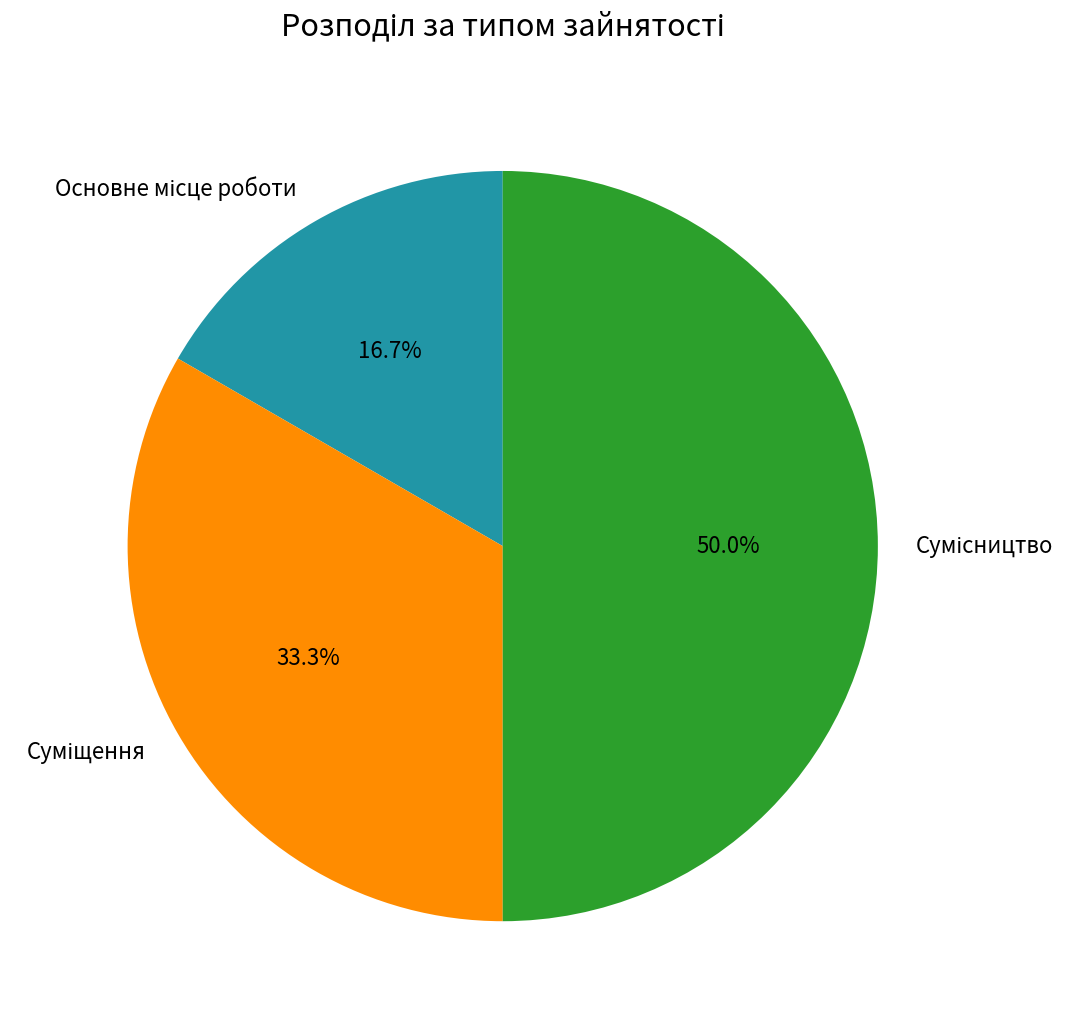

To the nearest percent, what is the average slice percentage?

33%